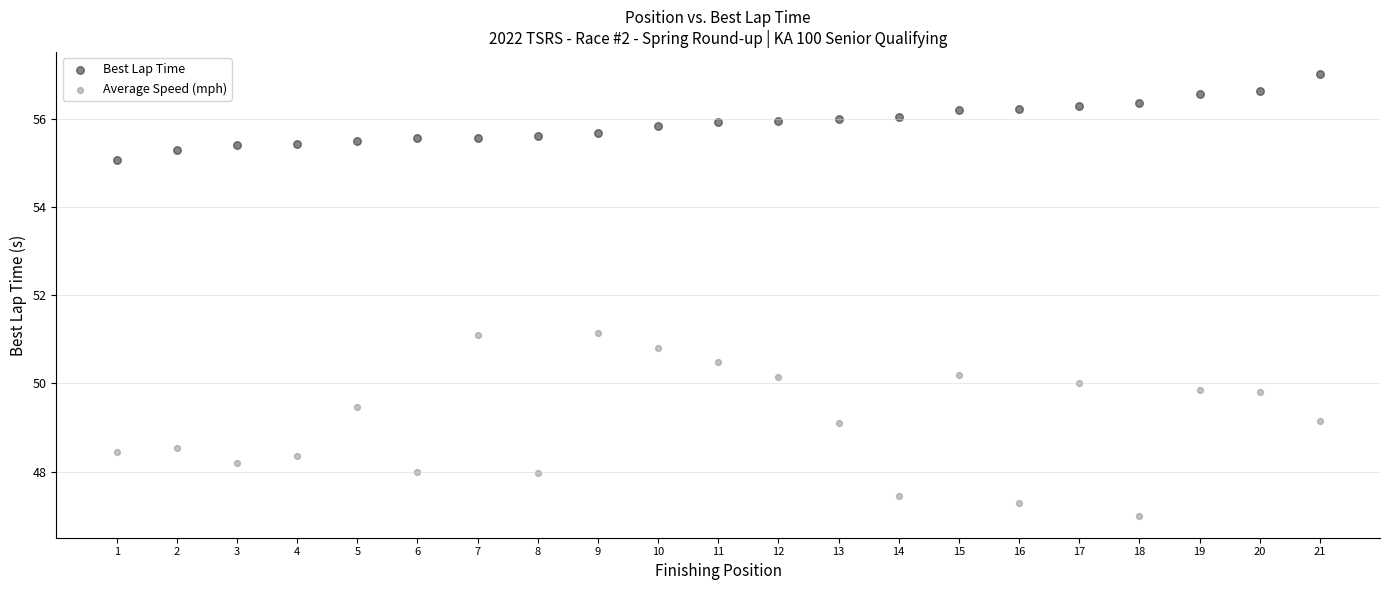

Across all data points, what is the range of X values (max minus min)?

20.0